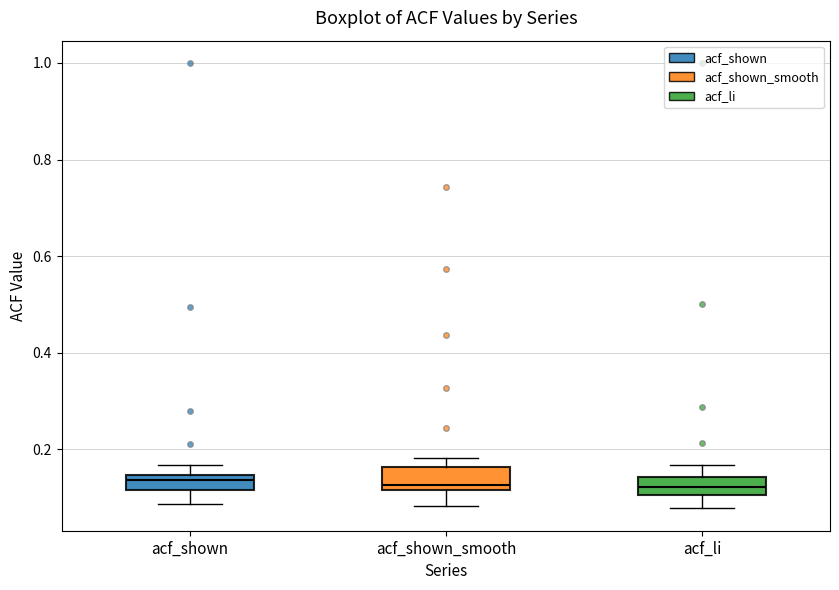

Reading left to right, transcribe this box plot: for each box, give where its median line is, the range the box spans, and where its two whiskers end, as read against the y-axis. The values are not printed on the chart, so give them approximately, as read against the axis.

acf_shown: median 0.14 (inside the box), box 0.12 to 0.14, whiskers 0.08 to 0.16
acf_shown_smooth: median 0.12 (just above the box's lower edge), box 0.12 to 0.16, whiskers 0.08 to 0.18
acf_li: median 0.12, box 0.10 to 0.14, whiskers 0.08 to 0.16